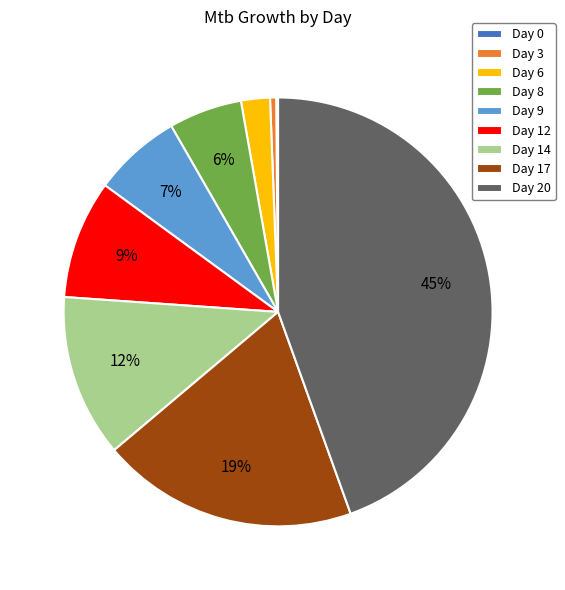

Which slice is the largest?

Day 20